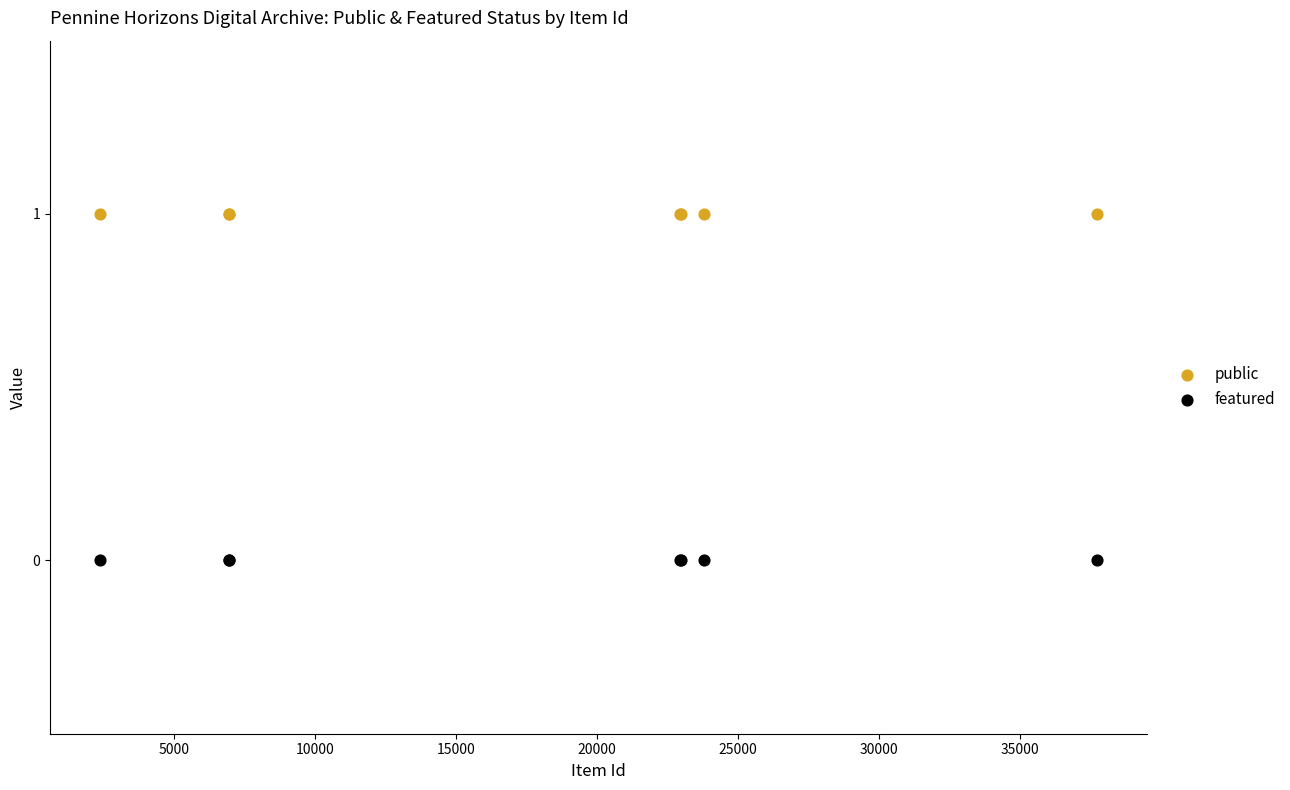

Which series reaches the minimum Y coordinate?

featured